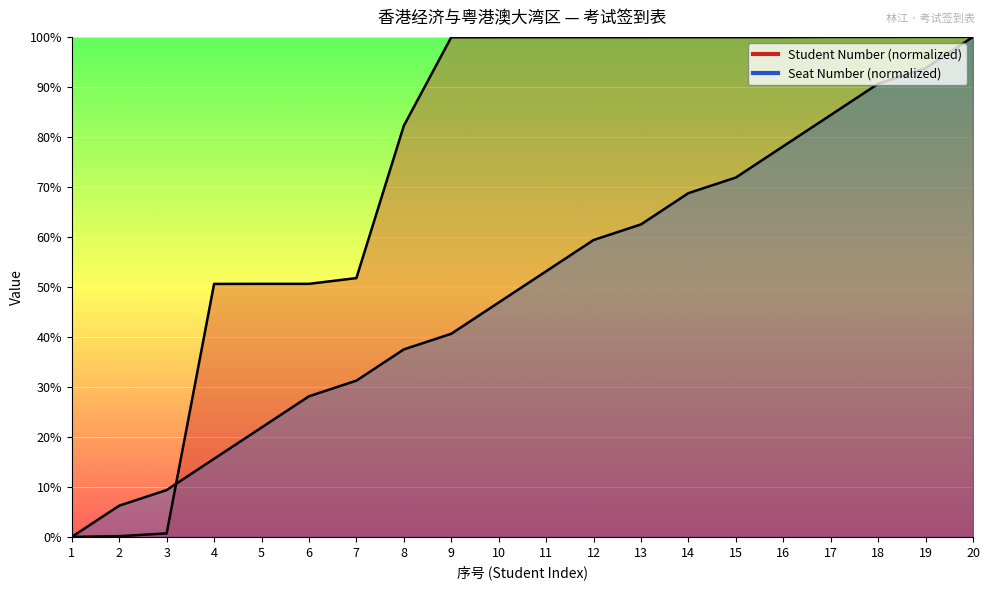

At which label does Student Number first exceed 99?

9